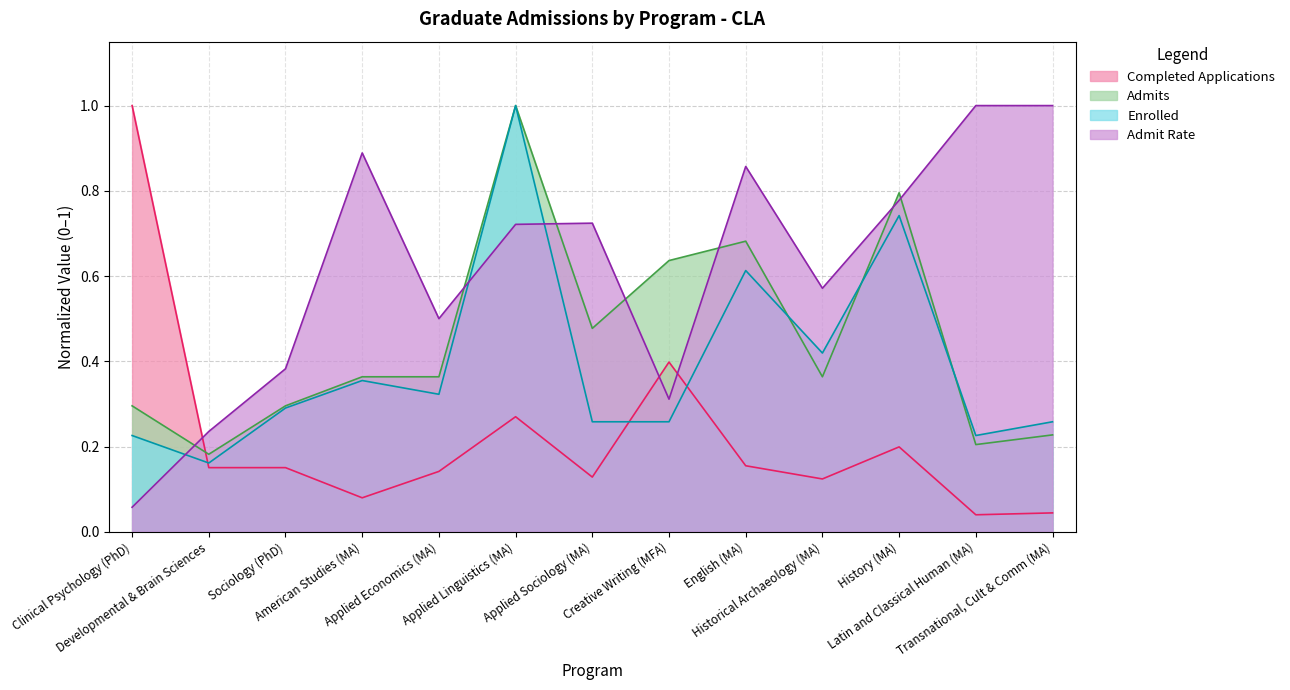

Which series has the largest total across all categories?

Admit Rate